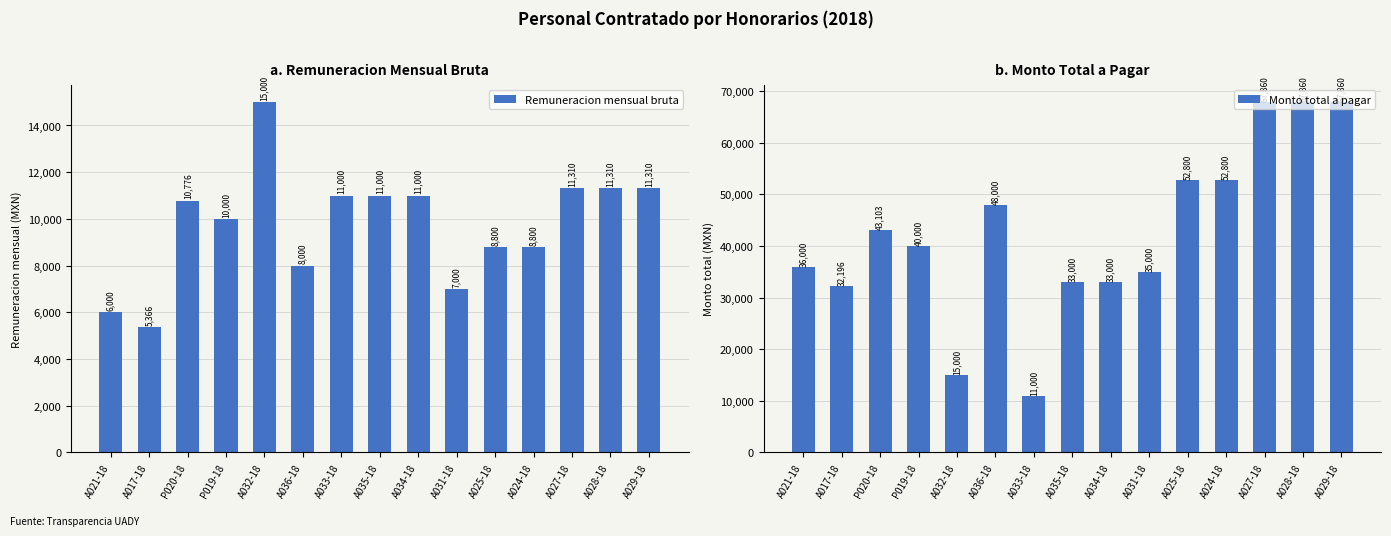

Reading left to right, transcribe all the data shown in this chart.

Remuneracion mensual bruta: 6000.0	5365.9	10775.9	10000.0	15000.0	8000.0	11000.0	11000.0	11000.0	7000.0	8800.0	8800.0	11310.0	11310.0	11310.0
Monto total a pagar: 36000.0	32195.6	43103.4	40000.0	15000.0	48000.0	11000.0	33000.0	33000.0	35000.0	52800.0	52800.0	67860.0	67860.0	67860.0